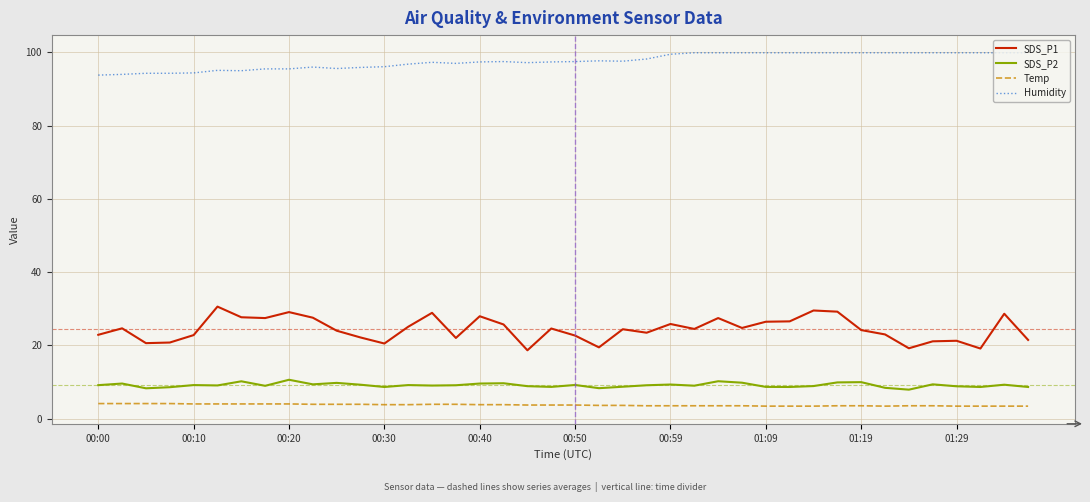

Which series has the largest total across all categories?

Humidity